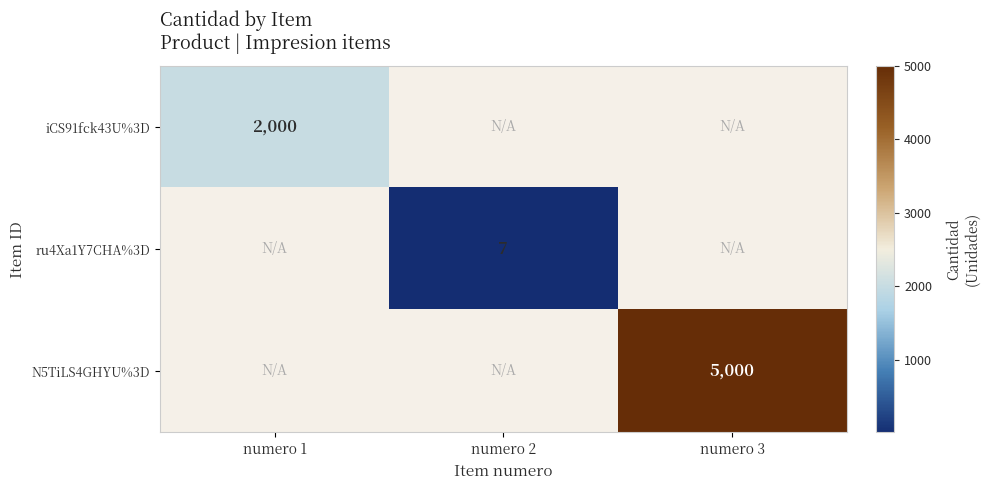

Which category has the highest value across all series?

numero 3